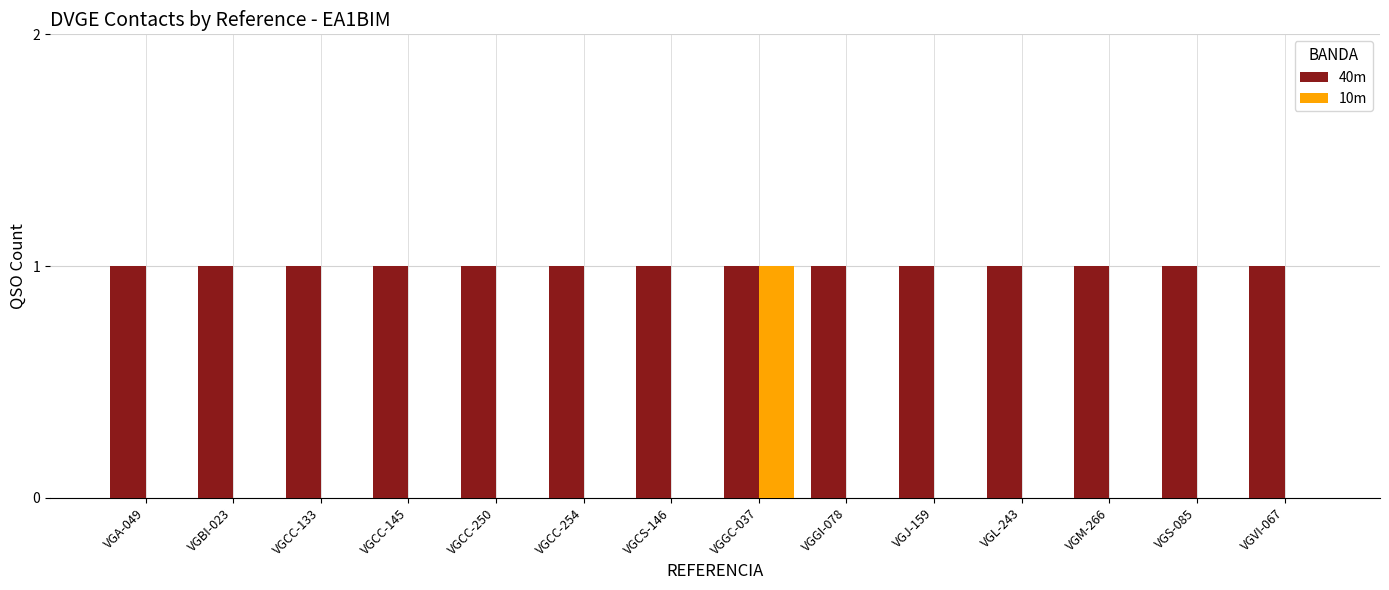

What are all the series names shown in the legend?

40m, 10m